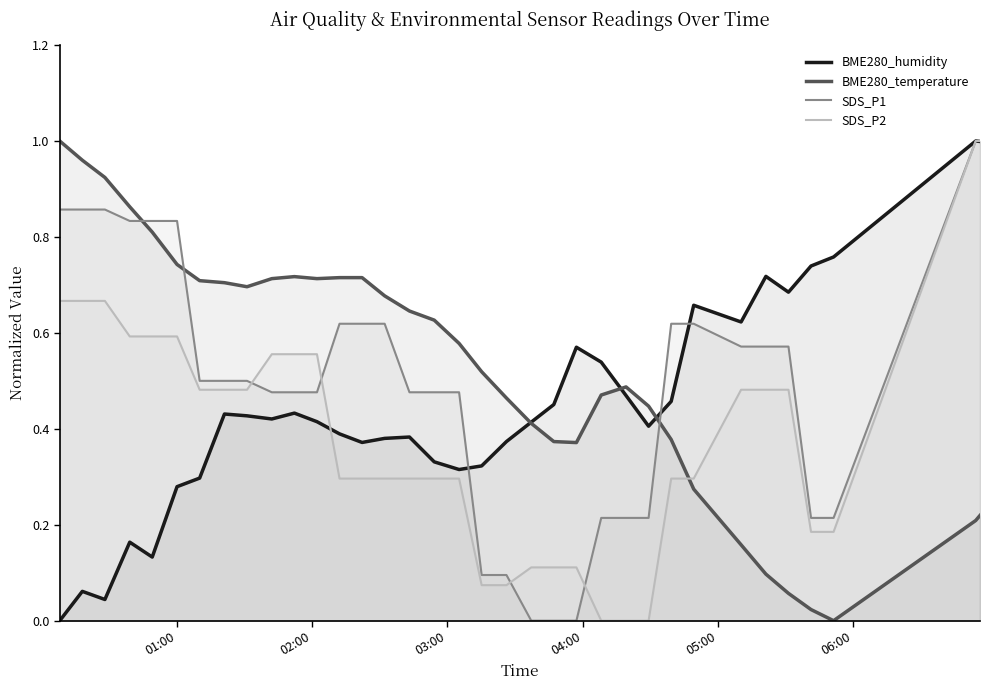

How many values in BME280_temperature are above zero?

34